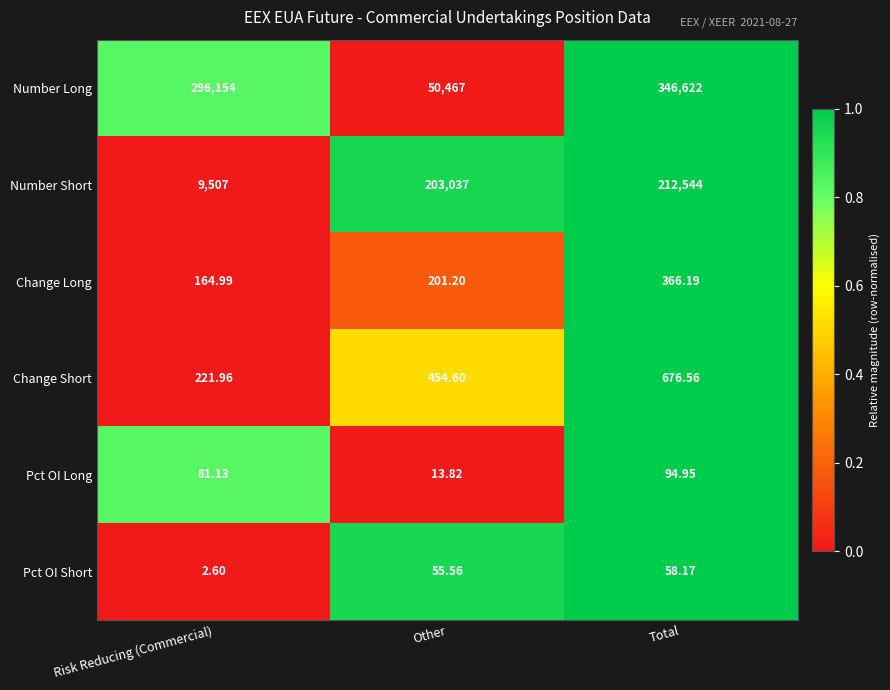

At which label does Change Short reach its peak?

Total